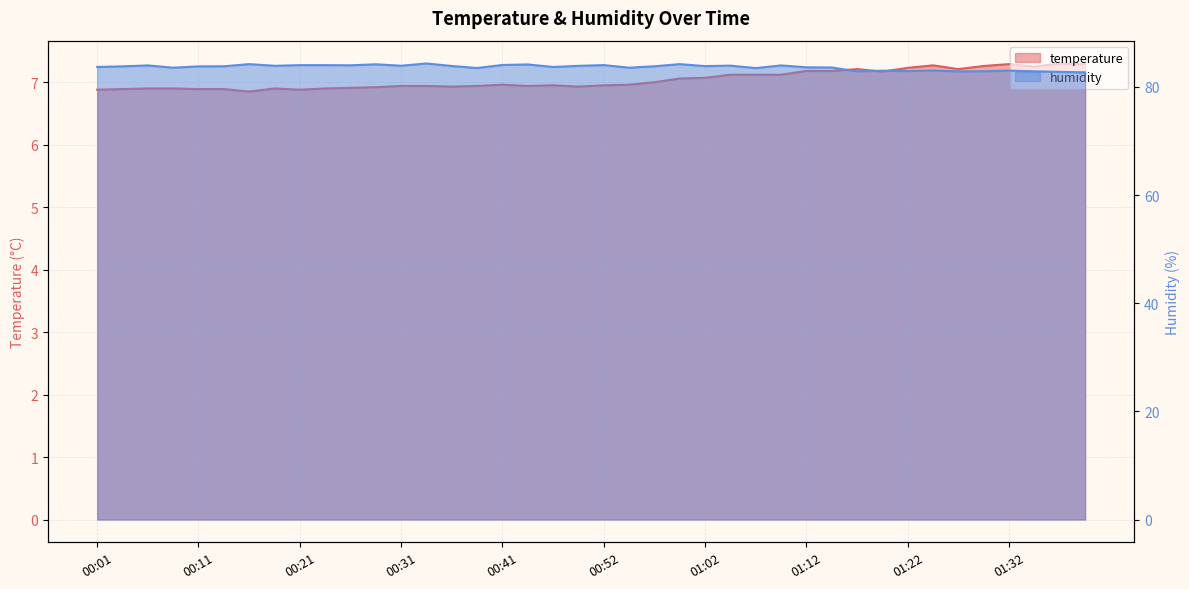

What is the total value across all series at 01:02?

90.9